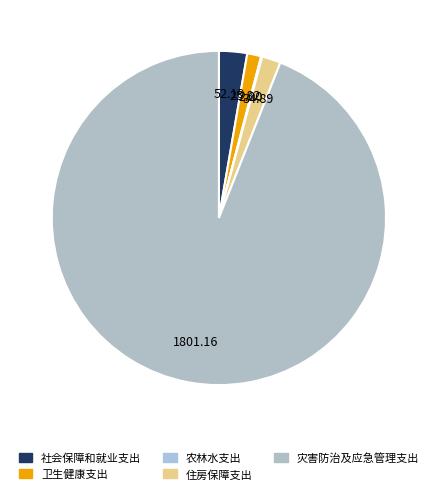

Count the number of slices in the pie.

5